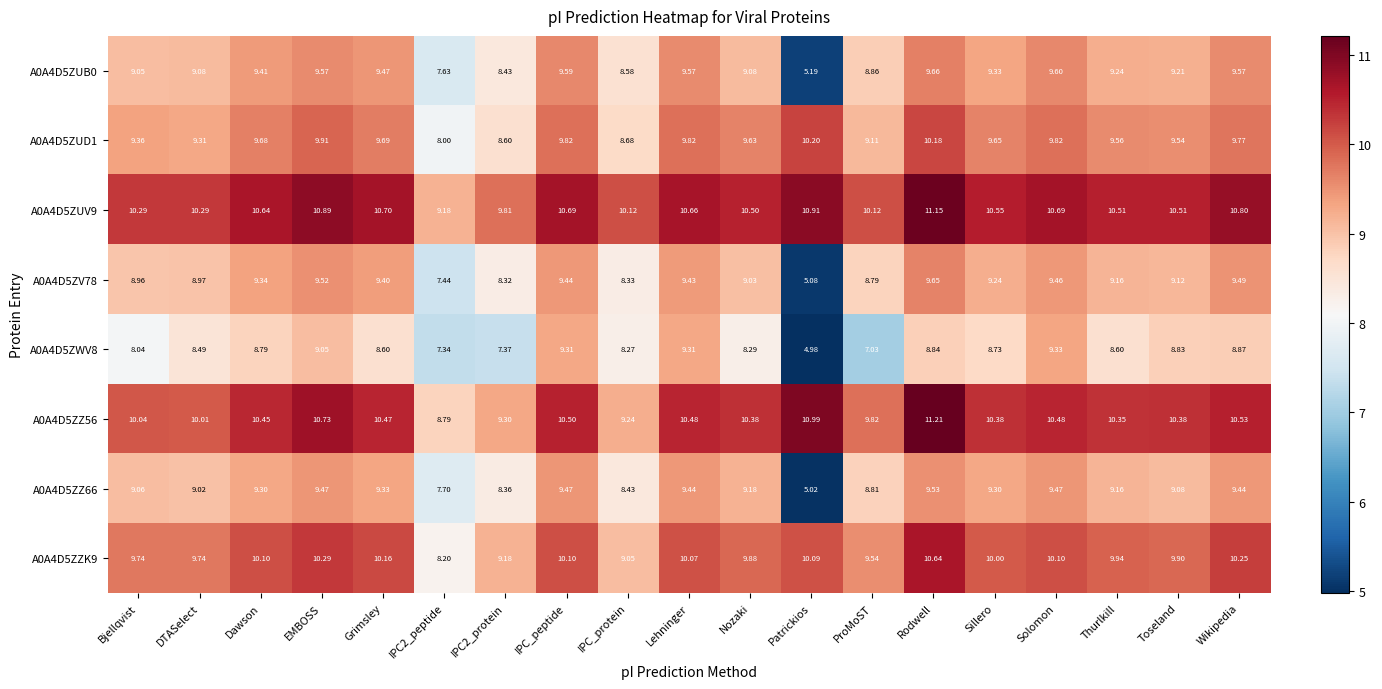

Where is A0A4D5ZUD1 nearest to the value 9?

ProMoST